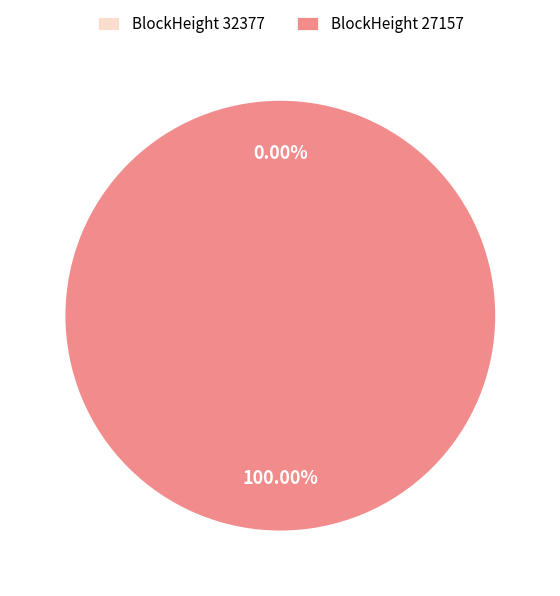

How many segments does this pie chart have?

2